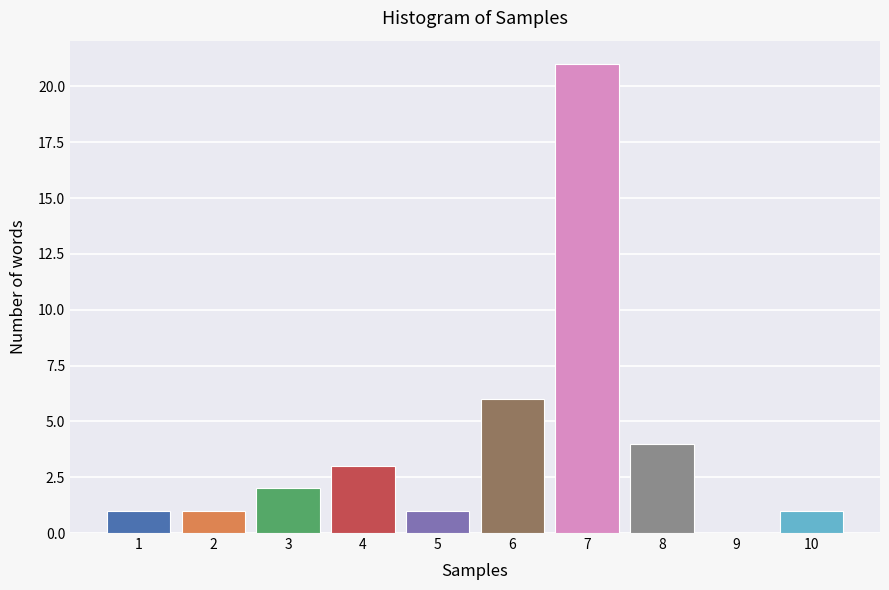

Reading left to right, what are all the values shown in this chart?

1=1	2=1	3=2	4=3	5=1	6=6	7=21	8=4	9=0	10=1